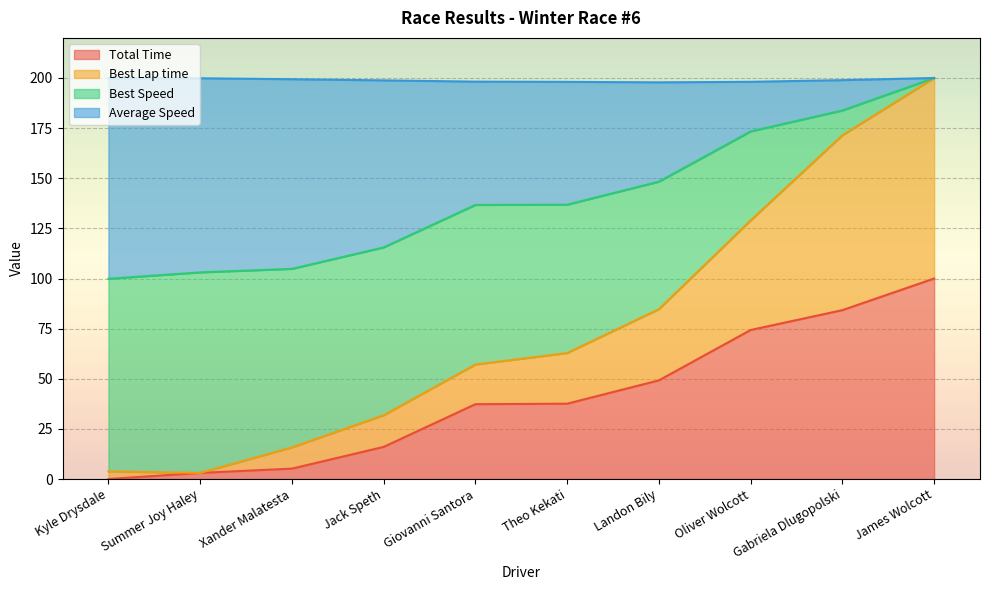

Which has a higher value, Xander Malatesta or Giovanni Santora?

Giovanni Santora